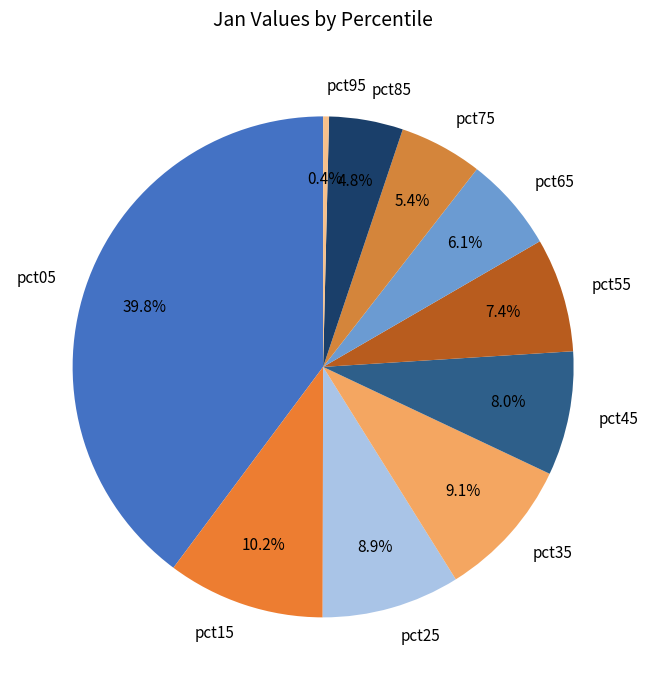

Count the number of slices in the pie.

10